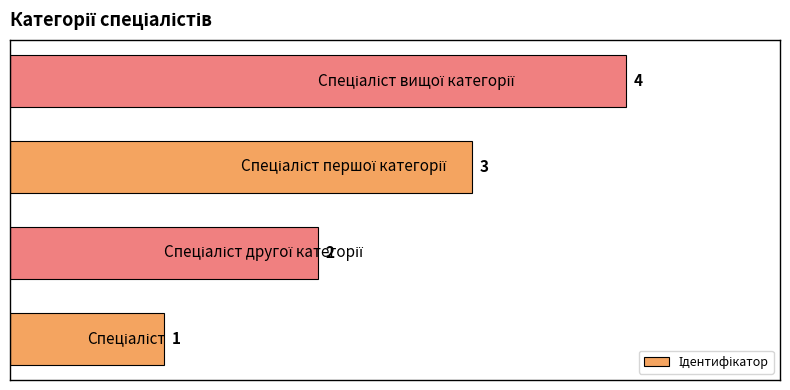

What is the difference between the second highest and second lowest values?

1